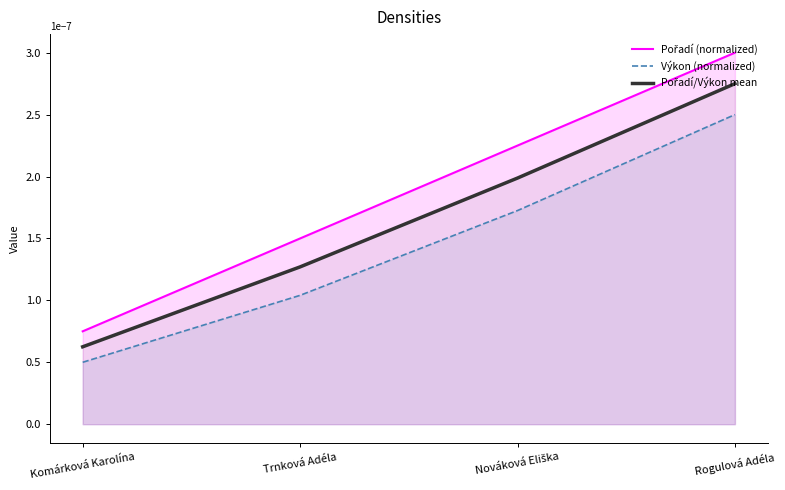

Rank the series by their average value, from highest to lowest.

Pořadí (normalized), Pořadí/Výkon mean, Výkon (normalized)